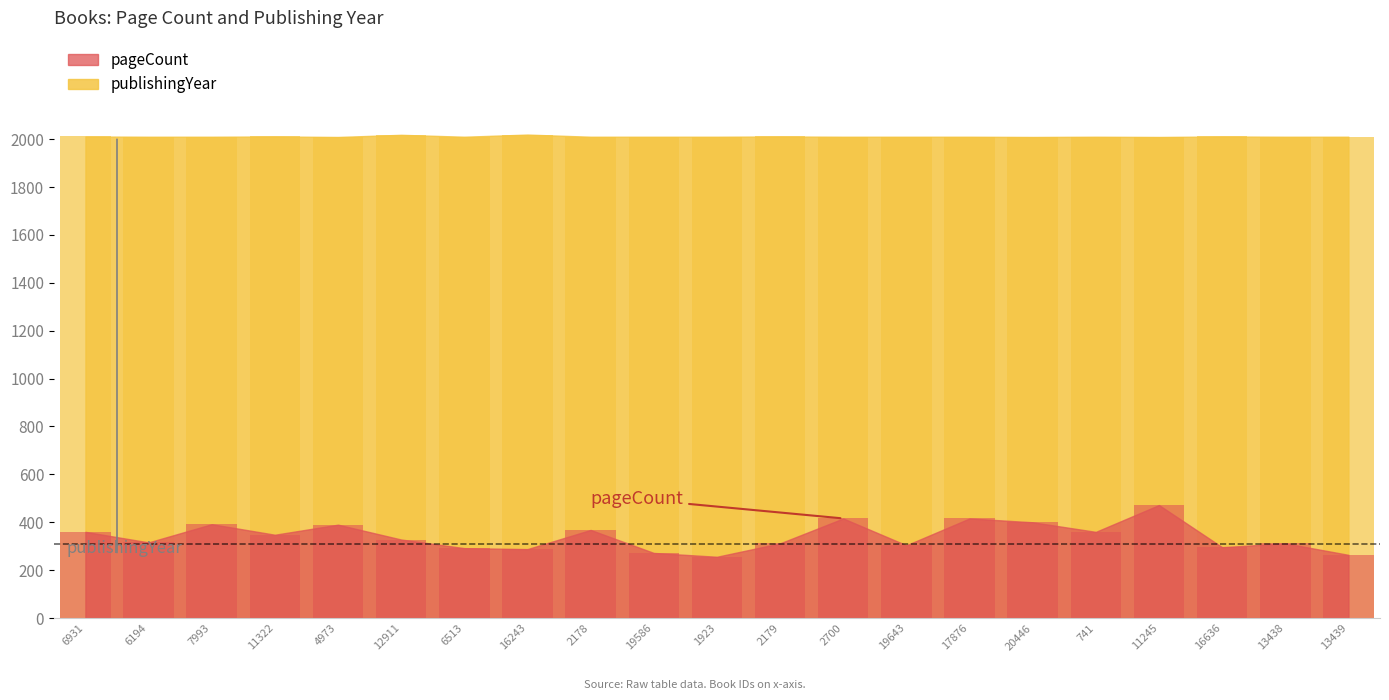

At how many categories does at least one series exceed 756?

21